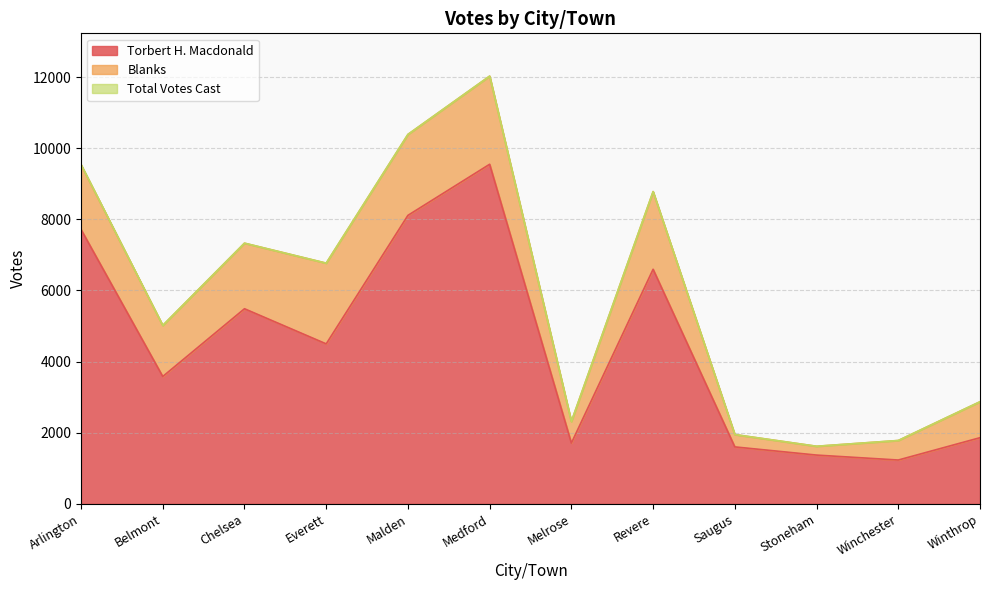

In Torbert H. Macdonald, how many points are lower than both neighbors (excluding endpoints)?

4